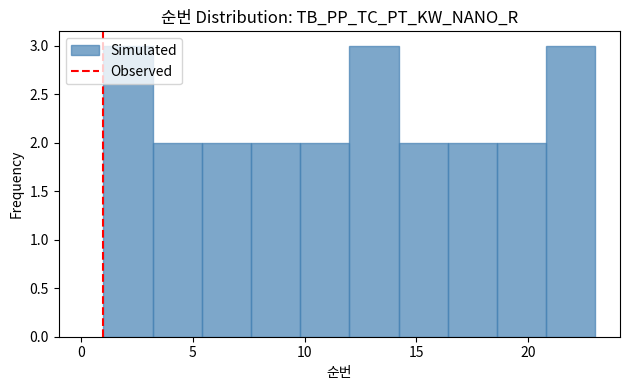

Reading left to right, list every bar in this chart as the range it spans on the x-axis followed by its height. Neither the bar edges nor the heights are printed on the chart, so give them approximately, as read against the axes.

1.0 to 3.2: 3
3.2 to 5.4: 2
5.4 to 7.6: 2
7.6 to 9.8: 2
9.8 to 12.0: 2
12.0 to 14.2: 3
14.2 to 16.4: 2
16.4 to 18.6: 2
18.6 to 20.8: 2
20.8 to 23.0: 3